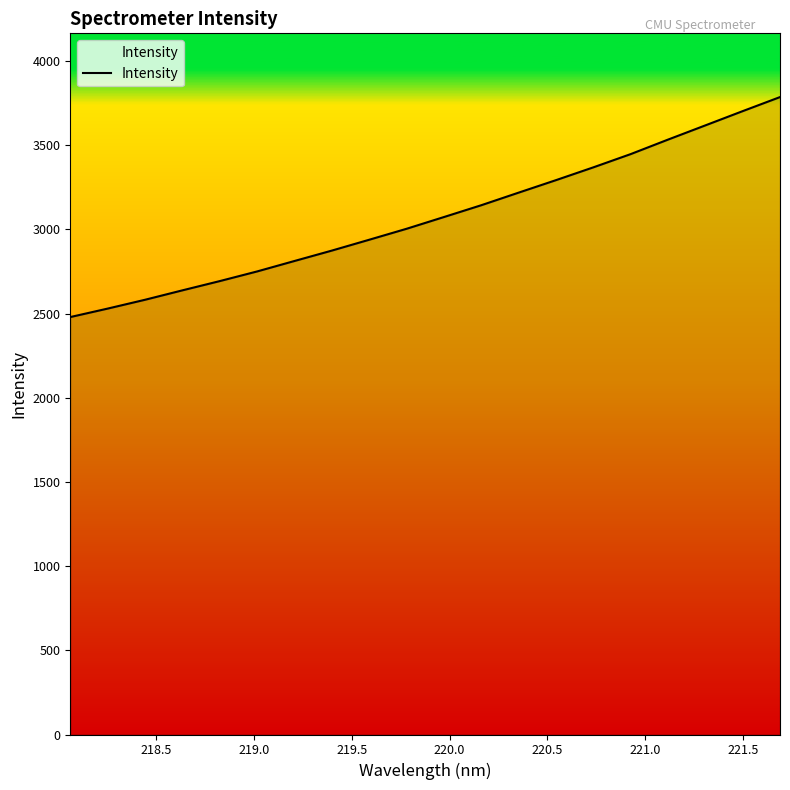

What is the difference between the second highest and second lowest values?

1173.0